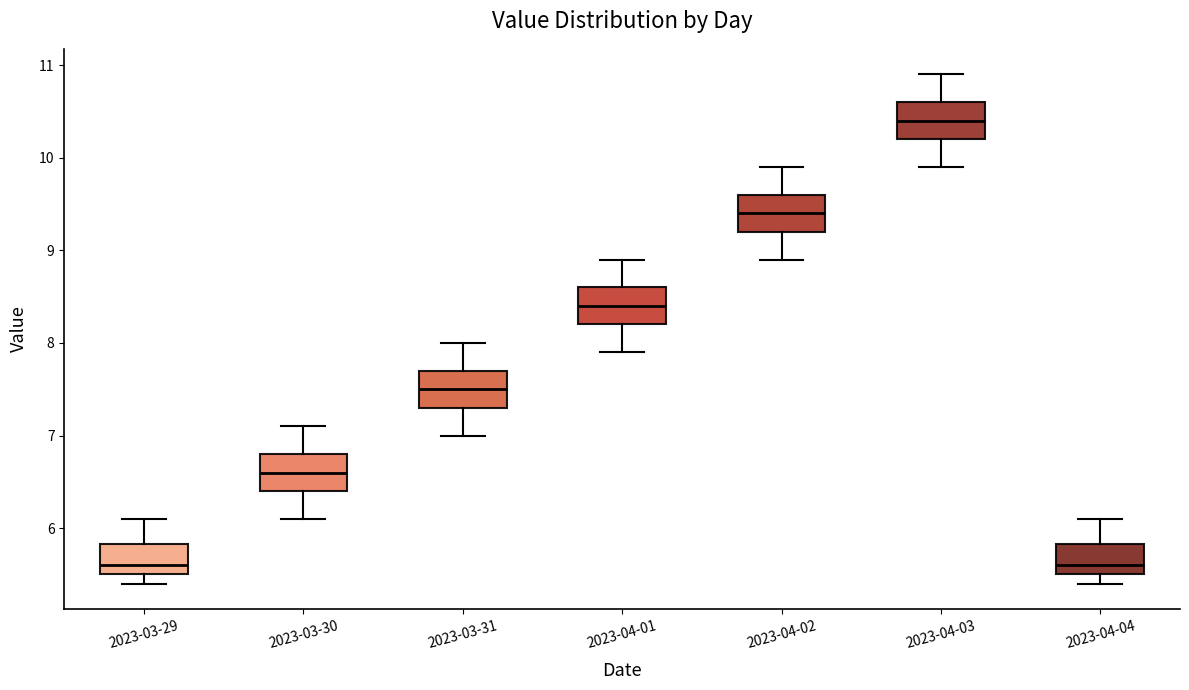

Reading left to right, transcribe this box plot: for each box, give where its median line is, the range the box spans, and where its two whiskers end, as read against the y-axis. The values are not printed on the chart, so give them approximately, as read against the axis.

2023-03-29: median 5.6, box 5.5 to 5.8, whiskers 5.4 to 6.1
2023-03-30: median 6.6, box 6.4 to 6.8, whiskers 6.1 to 7.1
2023-03-31: median 7.5, box 7.3 to 7.7, whiskers 7.0 to 8.0
2023-04-01: median 8.4, box 8.2 to 8.6, whiskers 7.9 to 8.9
2023-04-02: median 9.4, box 9.2 to 9.6, whiskers 8.9 to 9.9
2023-04-03: median 10.4, box 10.2 to 10.6, whiskers 9.9 to 10.9
2023-04-04: median 5.6, box 5.5 to 5.8, whiskers 5.4 to 6.1